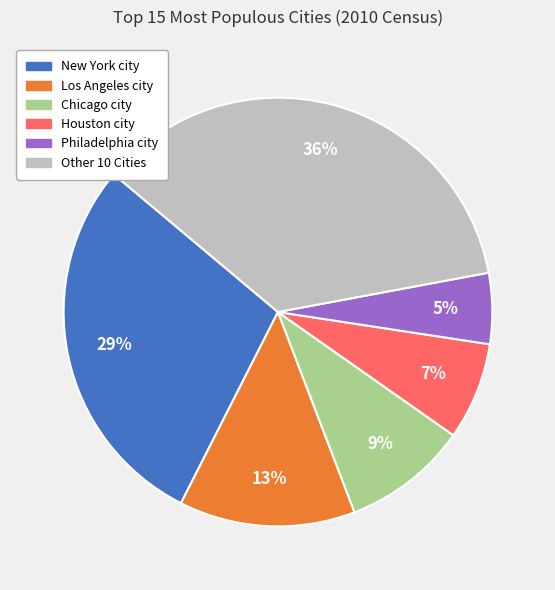

To the nearest percent, what is the difference between the largest and smallest slice percentages?

31%